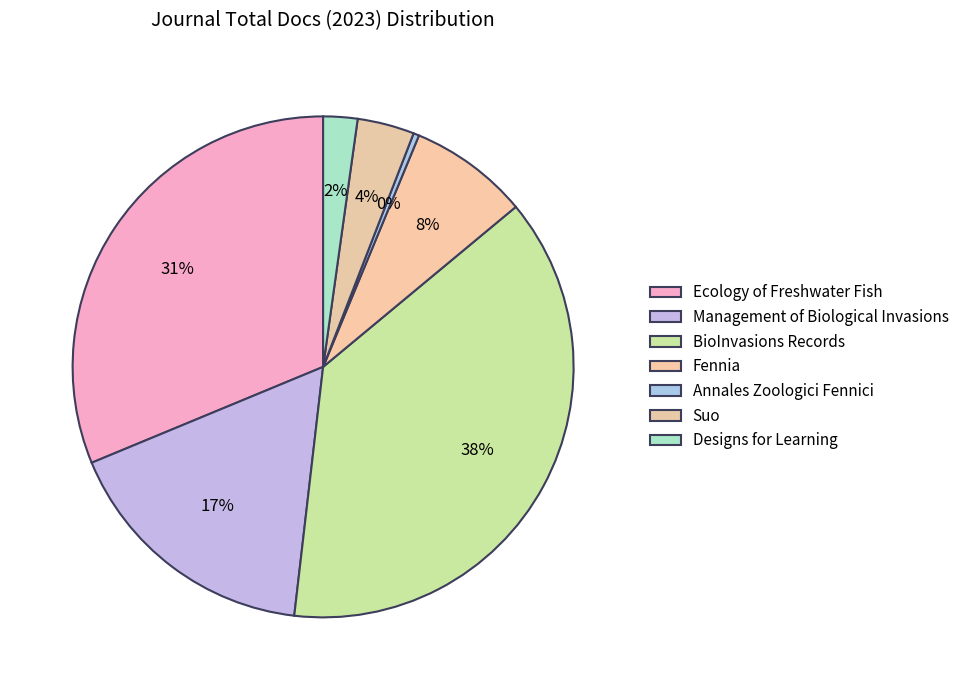

Count the number of slices in the pie.

7